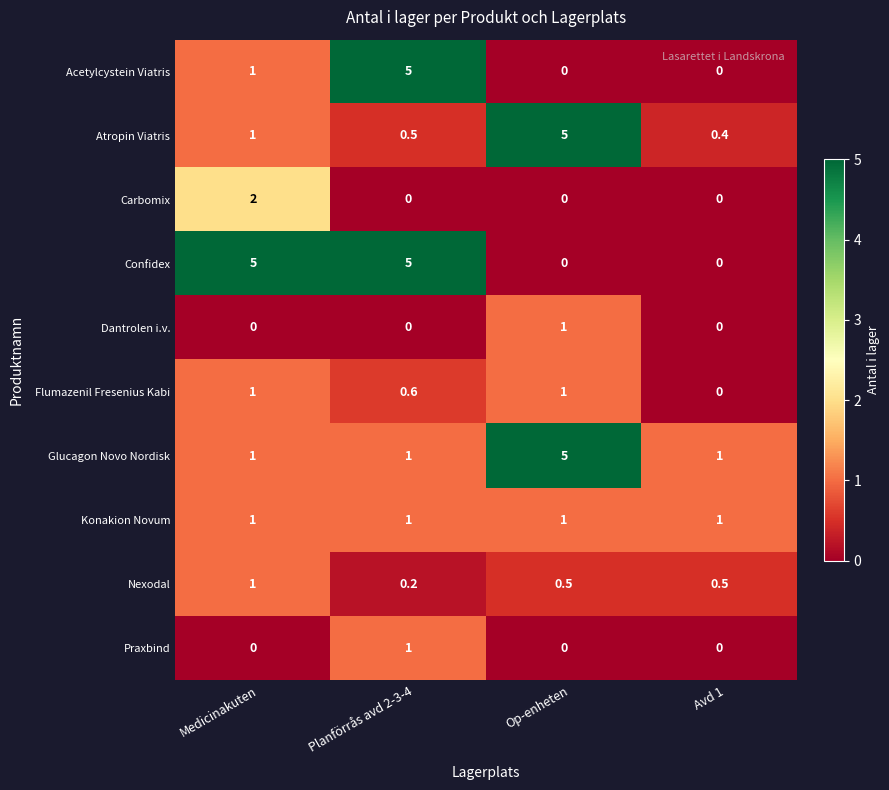

Count the number of data series in this chart.

10